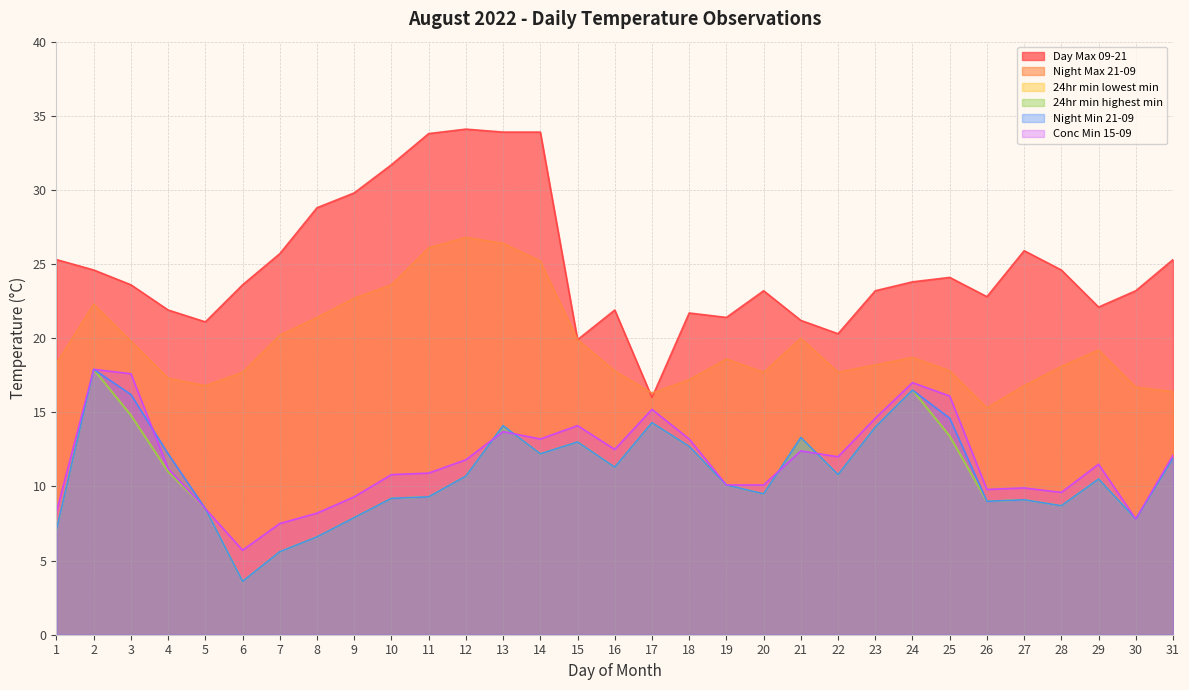

Read the Day Max 09-21 value at 12.

34.1